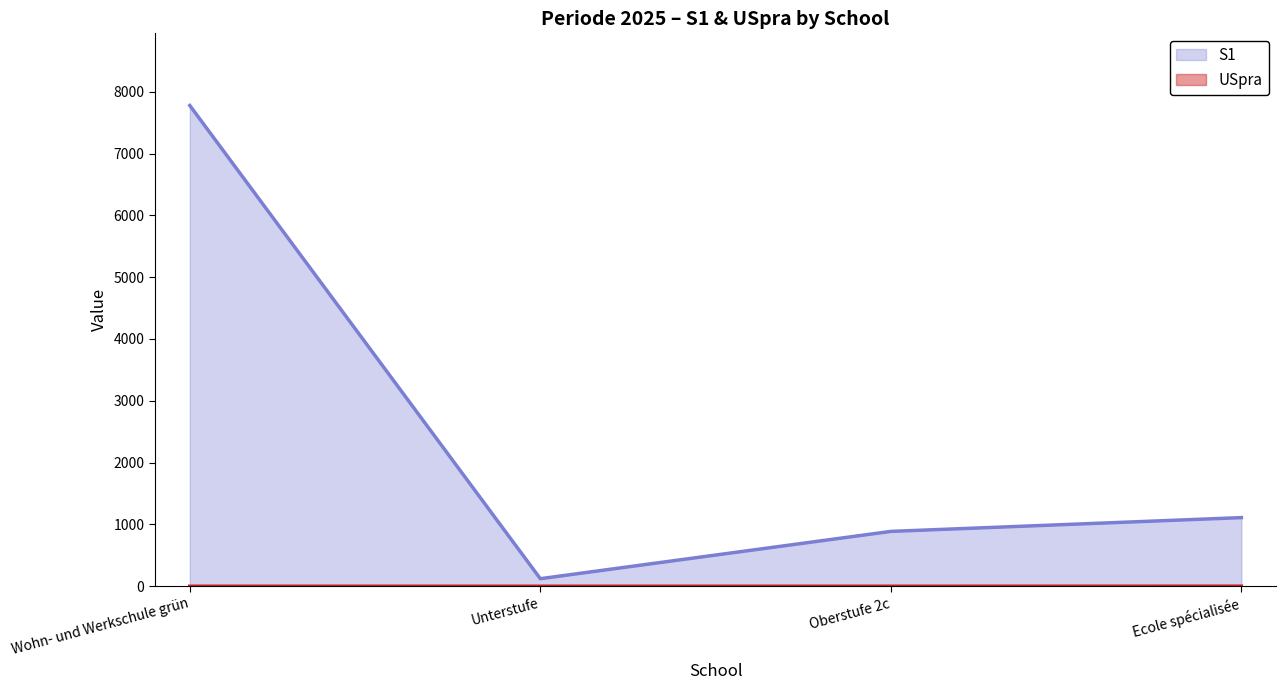

Rank the series at Oberstufe 2c from highest to lowest value.

S1, USpra